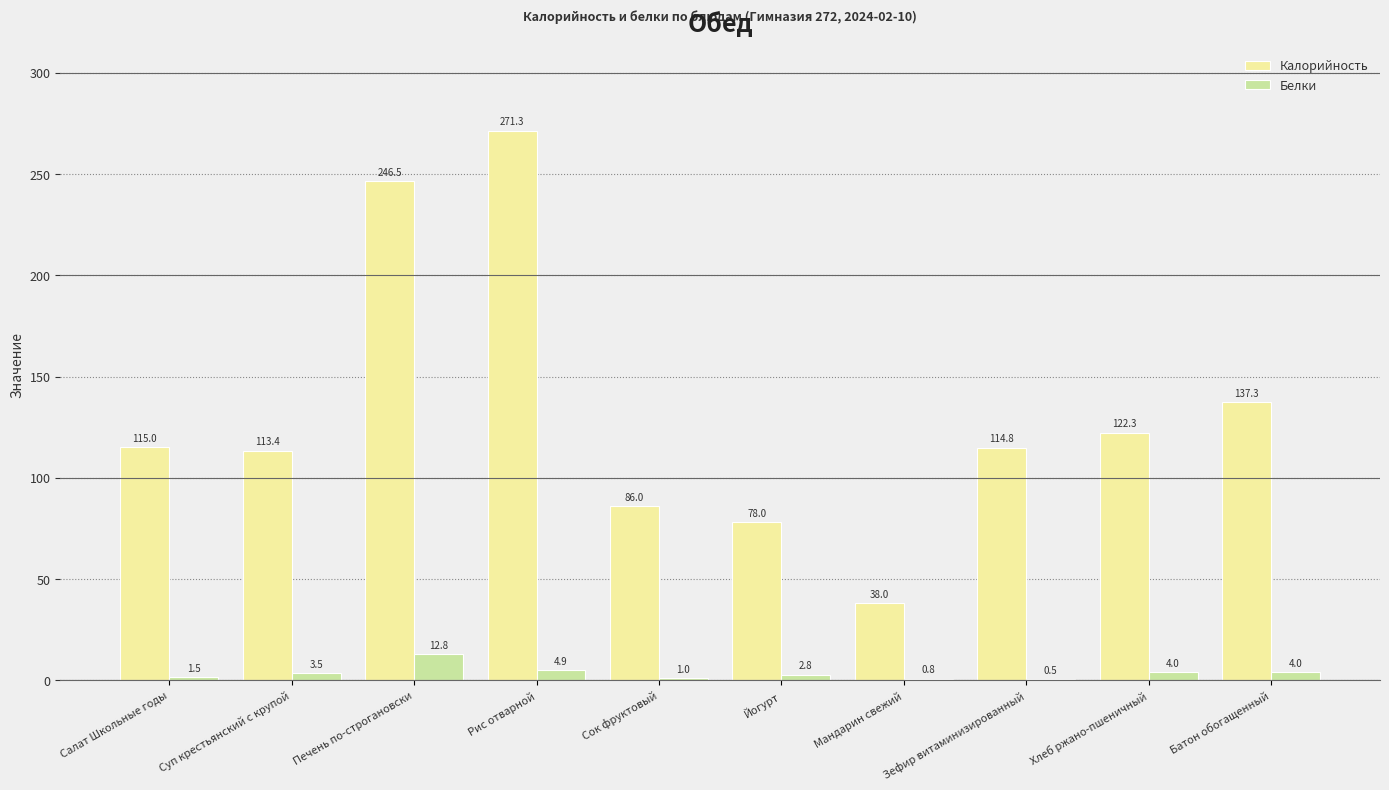

Read the Калорийность value at Йогурт.

78.0